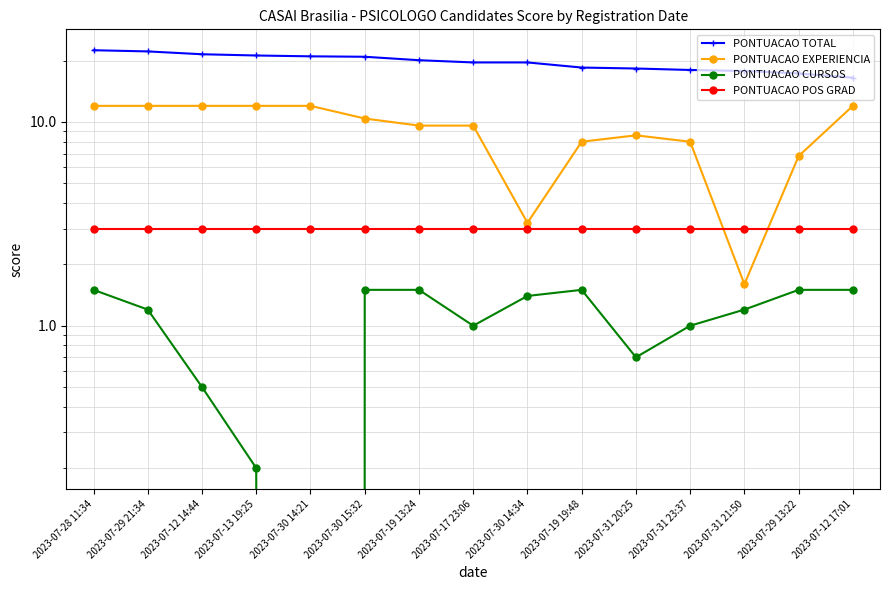

List the labels in order of PONTUACAO EXPERIENCIA value, smallest first.

2023-07-31 21:50, 2023-07-30 14:34, 2023-07-29 13:22, 2023-07-19 19:48, 2023-07-31 23:37, 2023-07-31 20:25, 2023-07-19 13:24, 2023-07-17 23:06, 2023-07-30 15:32, 2023-07-28 11:34, 2023-07-29 21:34, 2023-07-12 14:44, 2023-07-13 19:25, 2023-07-30 14:21, 2023-07-12 17:01